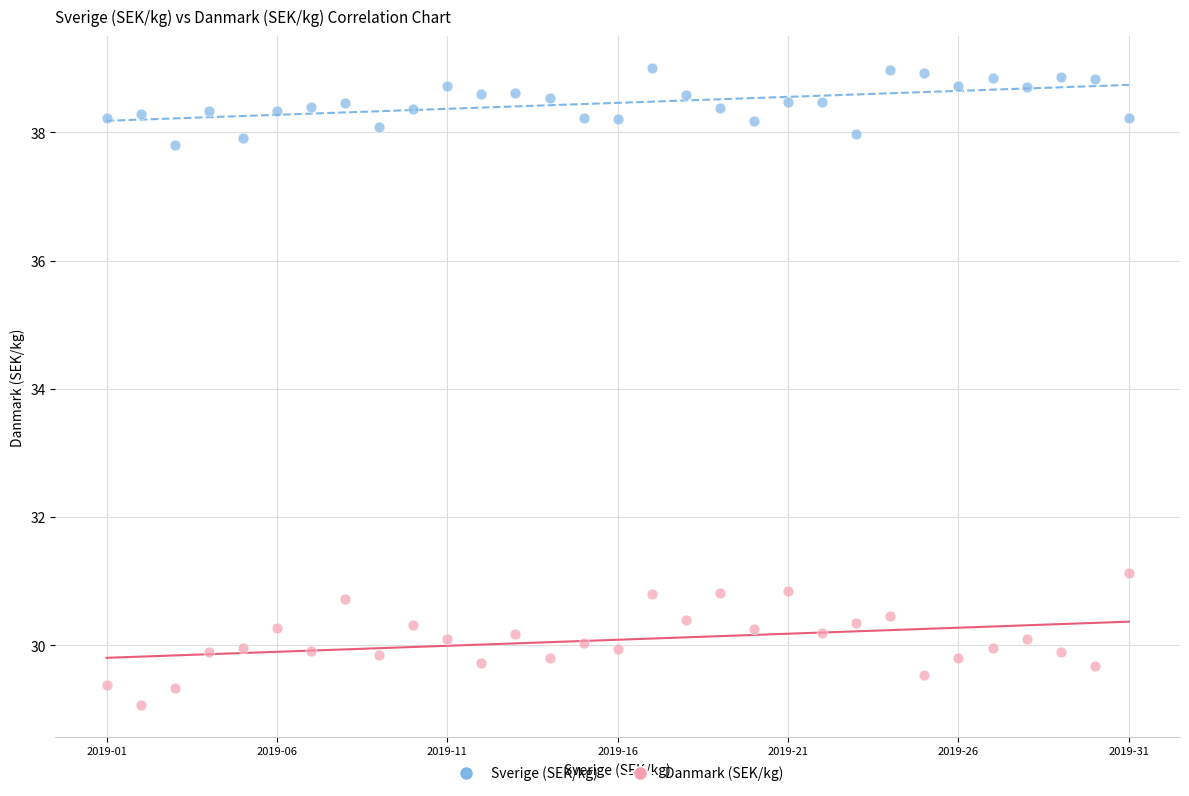

What are all the series names shown in the legend?

Sverige (SEK/kg), Danmark (SEK/kg)